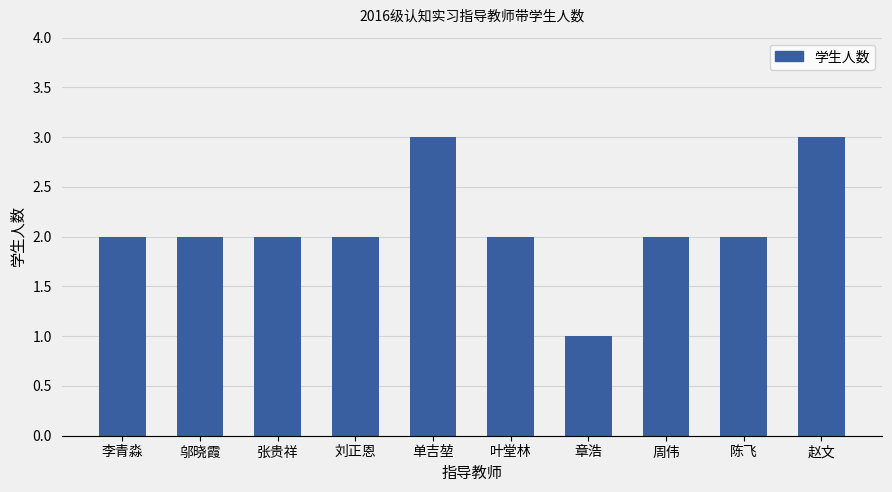

True or false: the data shows 3 at 赵文.

True